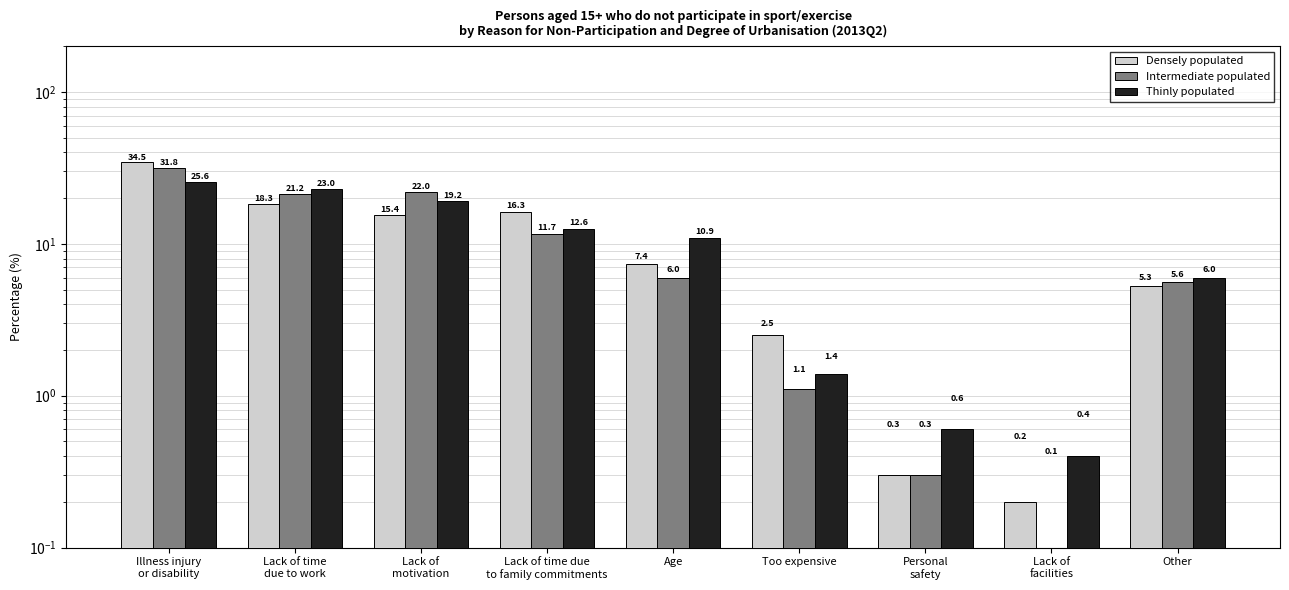

What is the label of the 8th bar from the left?

Lack of
facilities